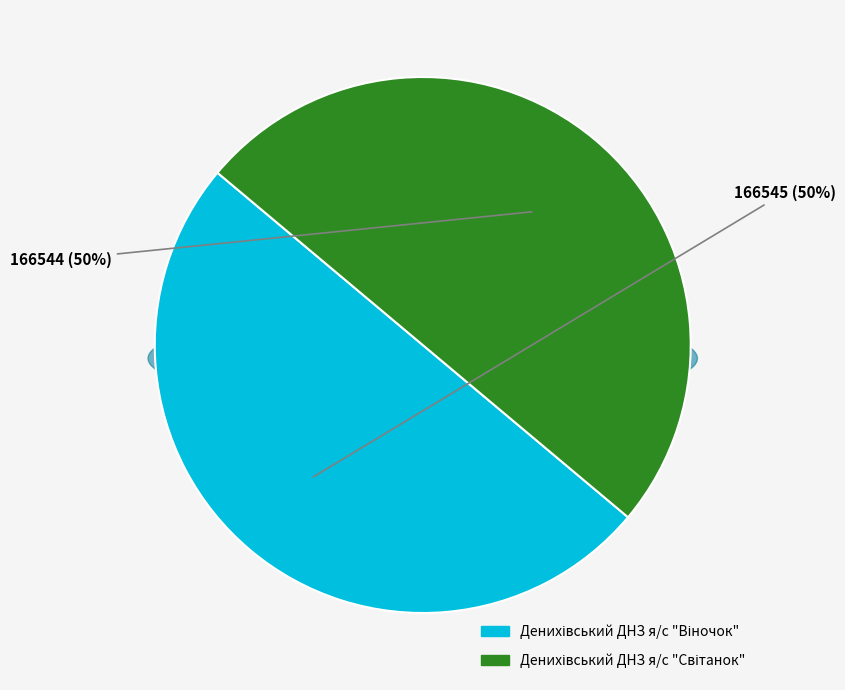

Is it true that Денихівський ДНЗ я/с "Світанок" is 50% of the pie?

True